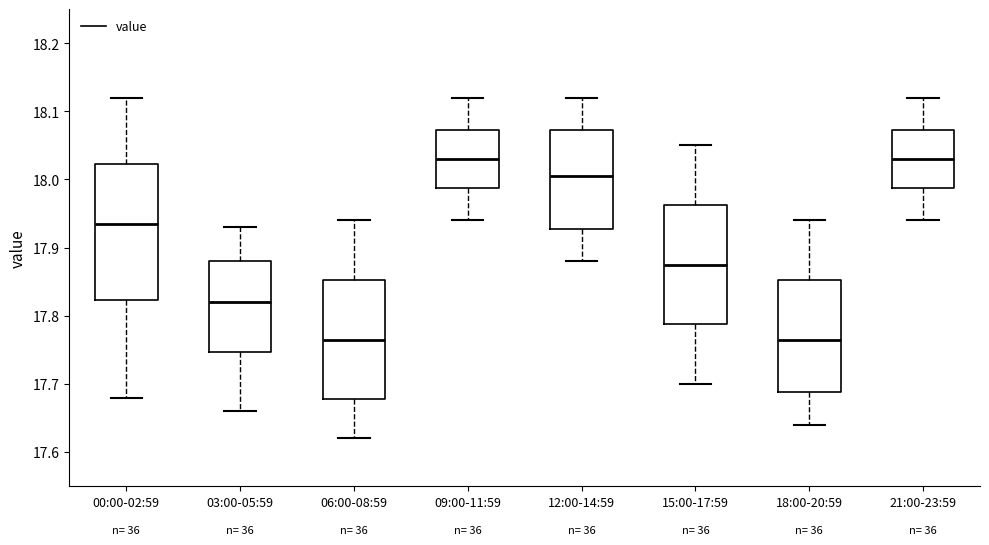

Reading left to right, transcribe this box plot: for each box, give where its median line is, the range the box spans, and where its two whiskers end, as read against the y-axis. The values are not printed on the chart, so give them approximately, as read against the axis.

00:00-02:59: median 17.94, box 17.82 to 18.02, whiskers 17.68 to 18.12
03:00-05:59: median 17.82, box 17.75 to 17.88, whiskers 17.66 to 17.93
06:00-08:59: median 17.77, box 17.68 to 17.85, whiskers 17.62 to 17.94
09:00-11:59: median 18.03, box 17.99 to 18.07, whiskers 17.94 to 18.12
12:00-14:59: median 18.01, box 17.93 to 18.07, whiskers 17.88 to 18.12
15:00-17:59: median 17.88, box 17.79 to 17.96, whiskers 17.70 to 18.05
18:00-20:59: median 17.77, box 17.69 to 17.85, whiskers 17.64 to 17.94
21:00-23:59: median 18.03, box 17.99 to 18.07, whiskers 17.94 to 18.12